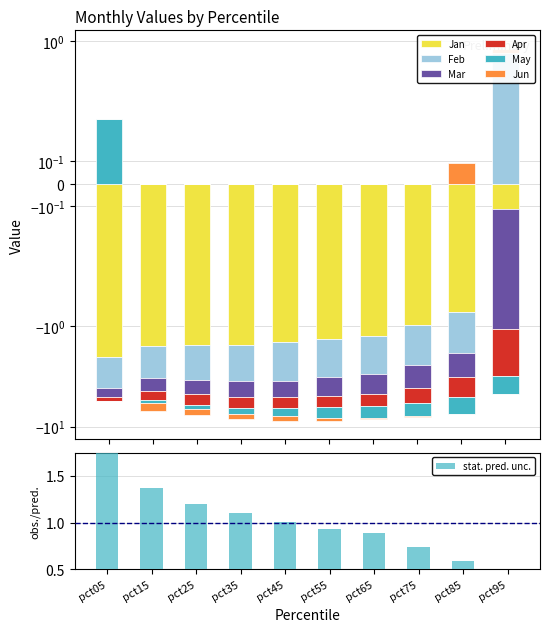

True or false: May has a value of -0.4 at pct15.

True